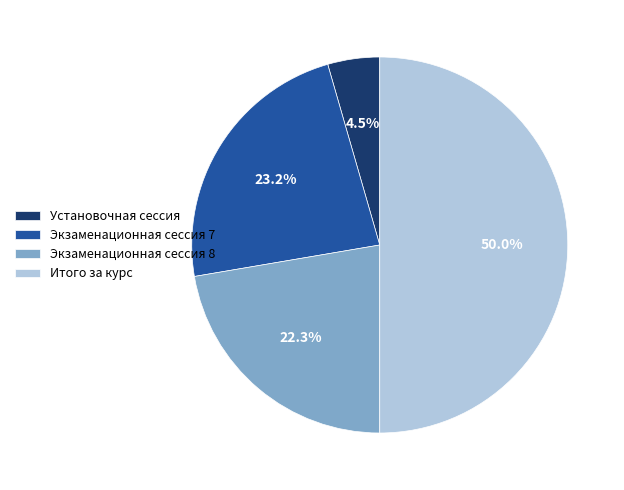

Is it true that Итого за курс is 60% of the pie?

False